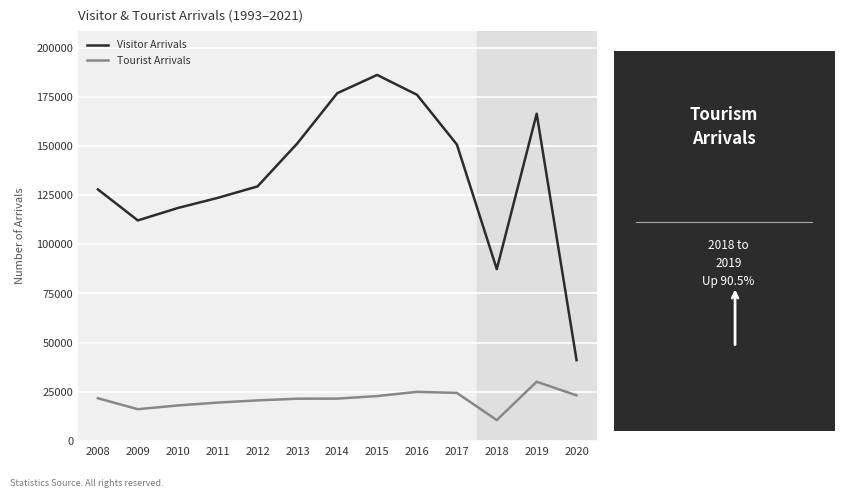

What is the sum of the Visitor Arrivals values at 2012 and 2019?

295742